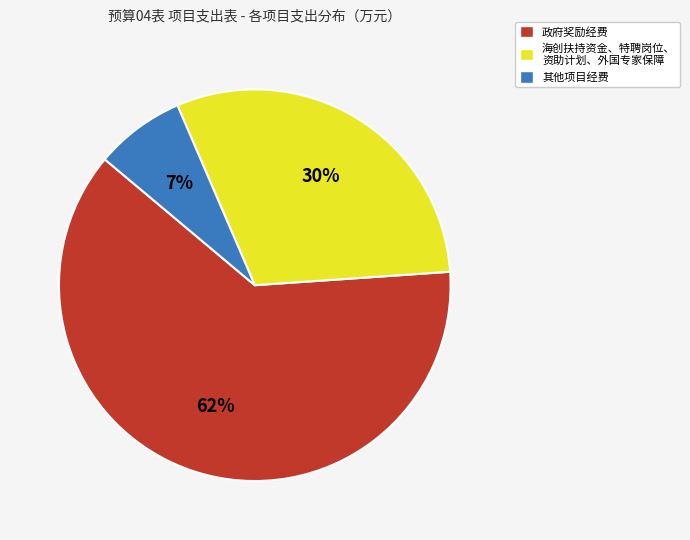

Does any single category account for the majority?

Yes